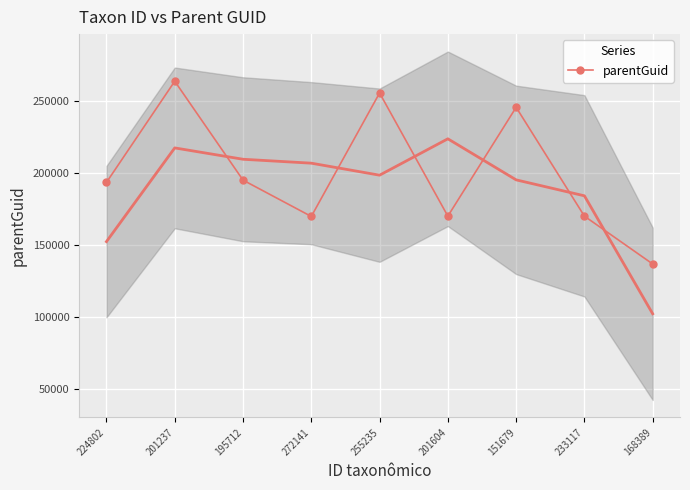

List the labels in order of value, smallest first.

168389, 272141, 201604, 233117, 224802, 195712, 151679, 255235, 201237